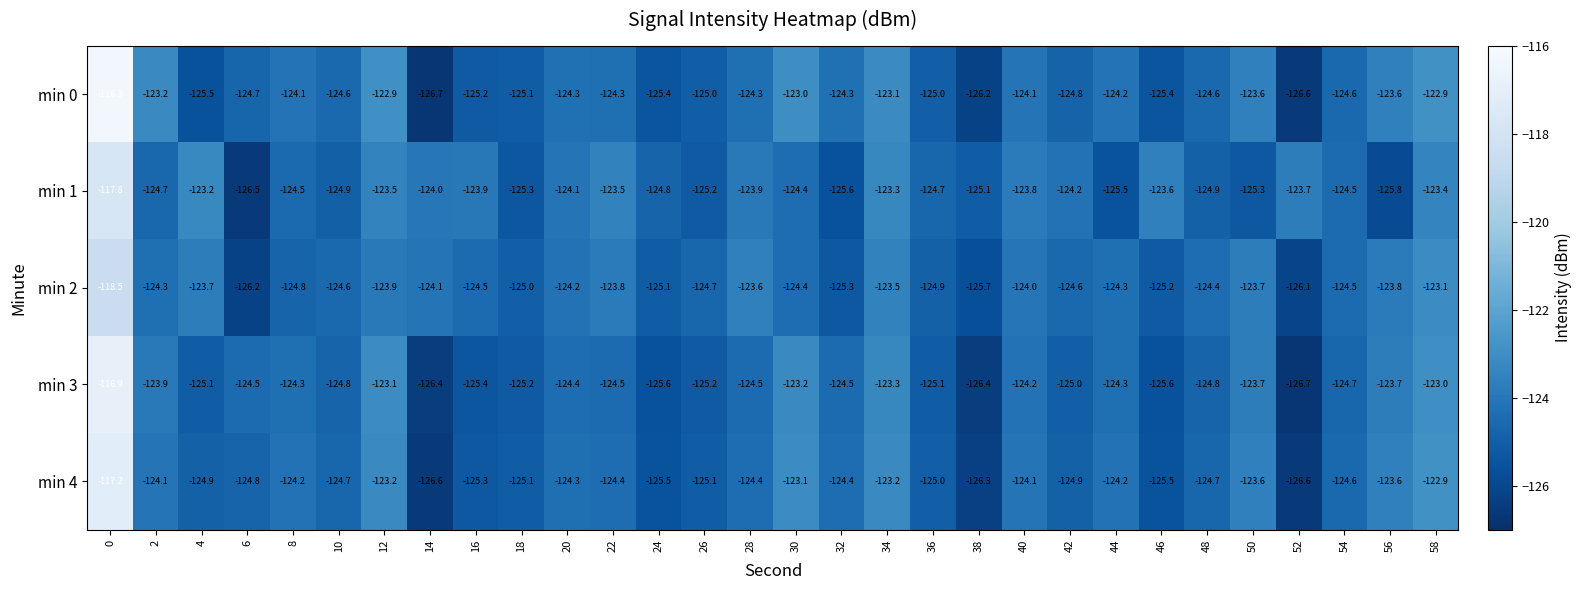

Rank the series at 48 from lowest to highest value.

min 1, min 3, min 4, min 0, min 2